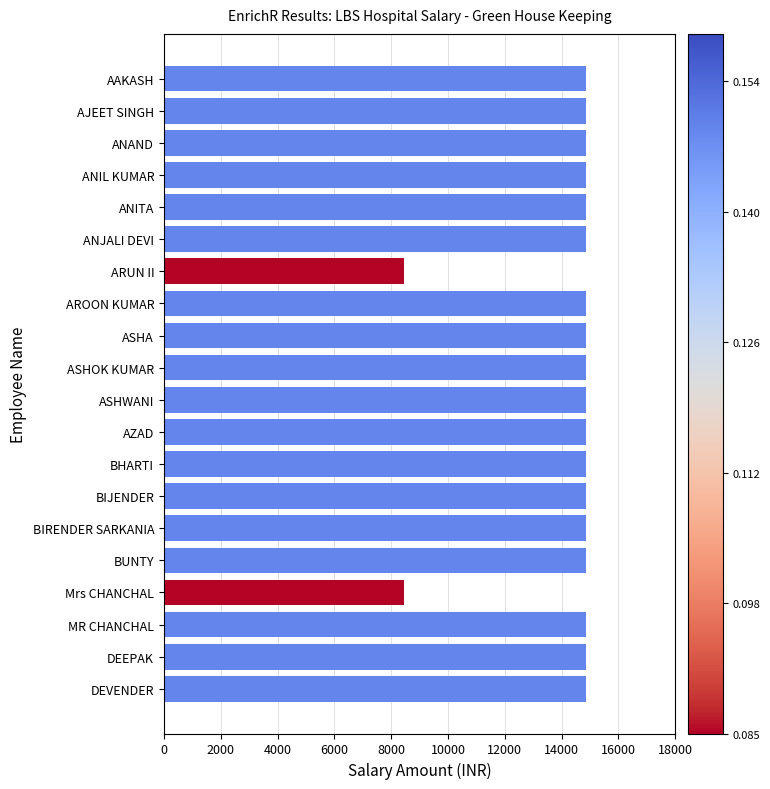

Are the bars horizontal?

Yes